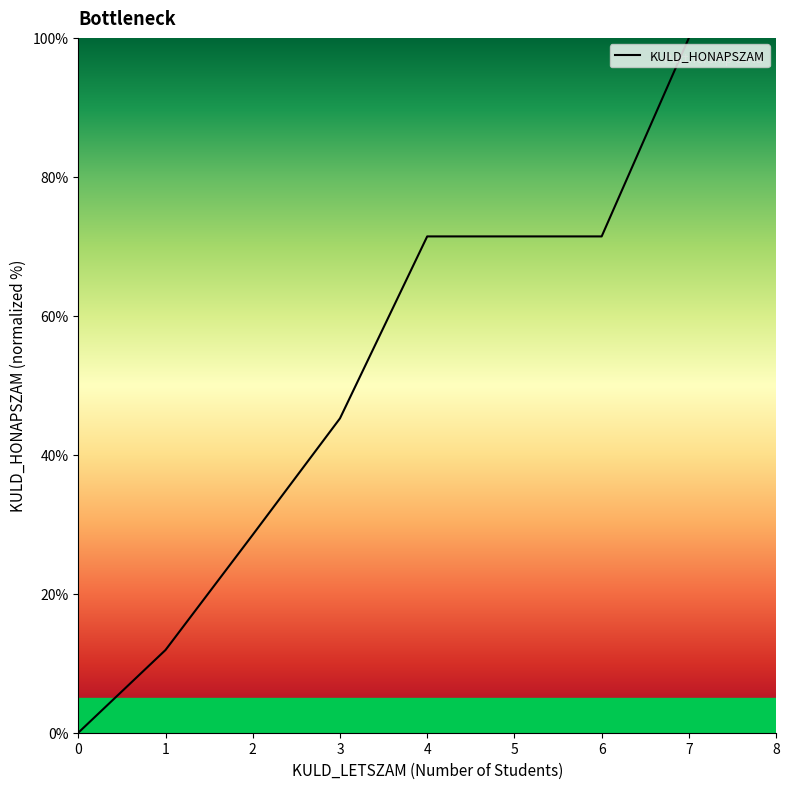

The value at 2 is 28.5. True or false?

True